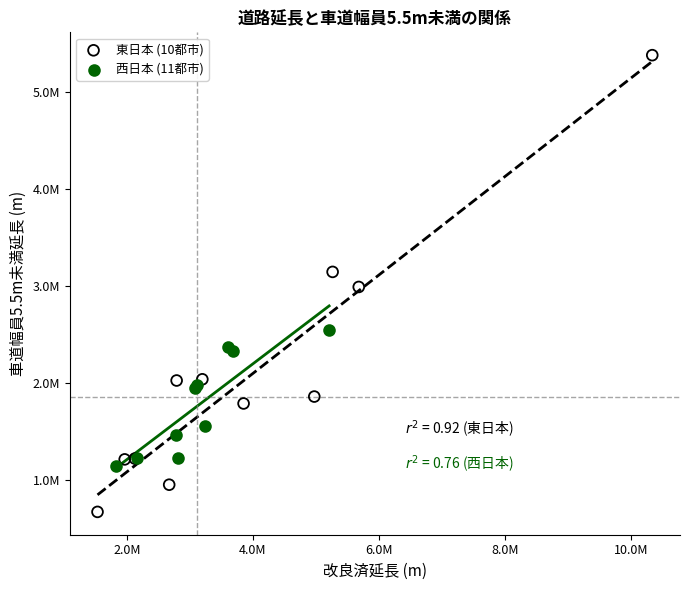

Which series reaches the maximum Y coordinate?

東日本 (10都市)